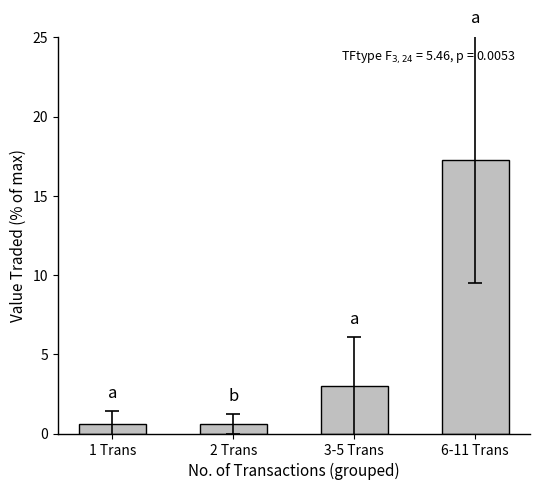

Which label corresponds to the largest value in the chart?

6-11 Trans